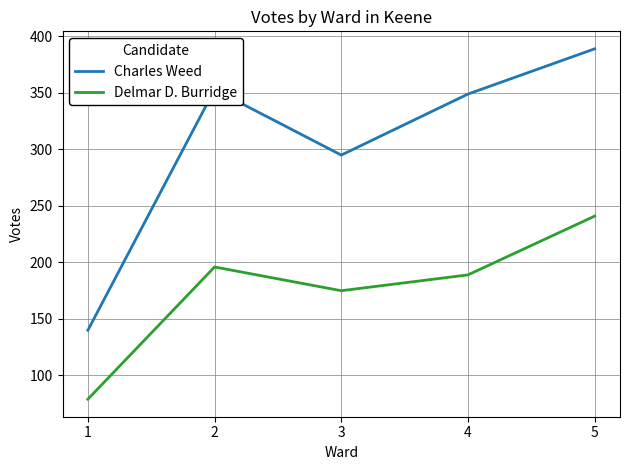

Read the Delmar D. Burridge value at 2, to the nearest 10.

200